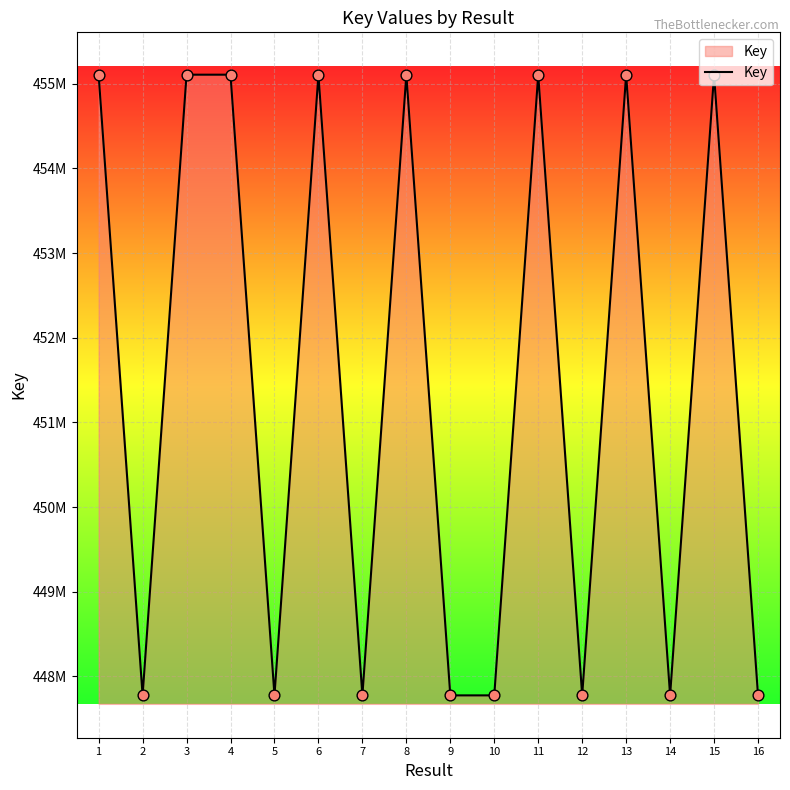

Between 9 and 2, which is larger?

2